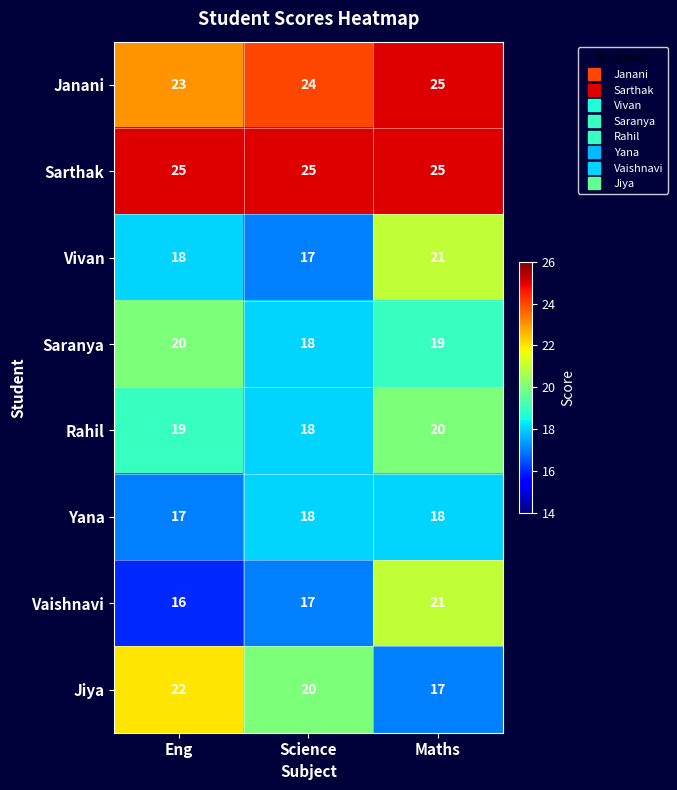

Reading right to left, what are all the values shown in this chart?

Janani: Maths=25	Science=24	Eng=23
Sarthak: Maths=25	Science=25	Eng=25
Vivan: Maths=21	Science=17	Eng=18
Saranya: Maths=19	Science=18	Eng=20
Rahil: Maths=20	Science=18	Eng=19
Yana: Maths=18	Science=18	Eng=17
Vaishnavi: Maths=21	Science=17	Eng=16
Jiya: Maths=17	Science=20	Eng=22